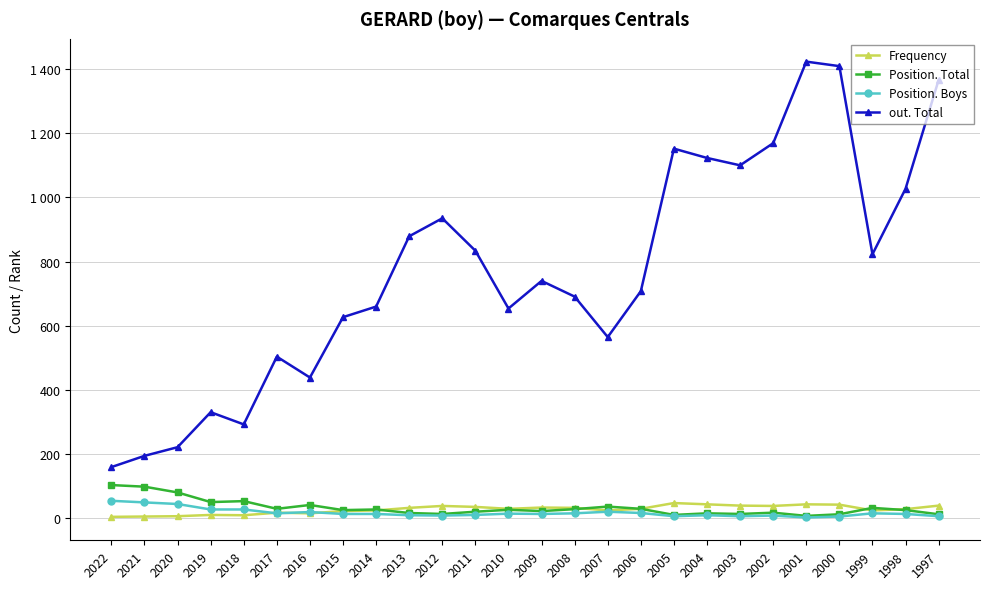

What is the difference between the out. Total values at 2014 and 2009?

80